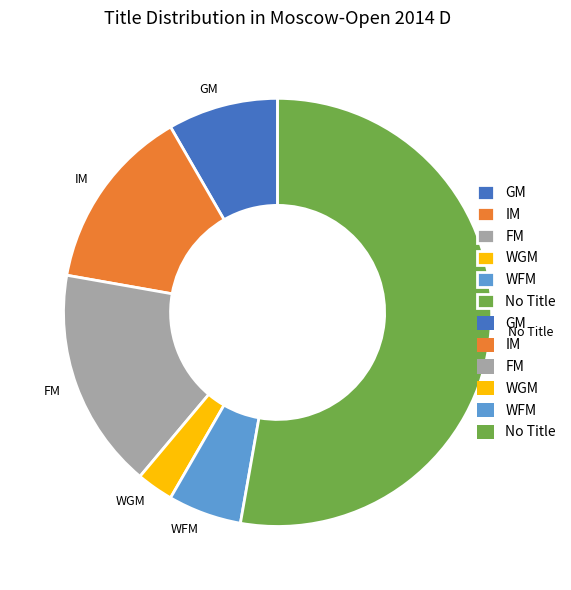

What is the ratio of the value at No Title to the value at WGM?

19.0